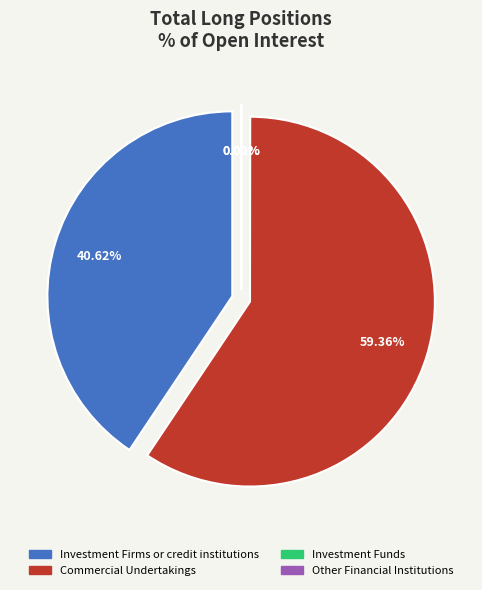

How many segments does this pie chart have?

4